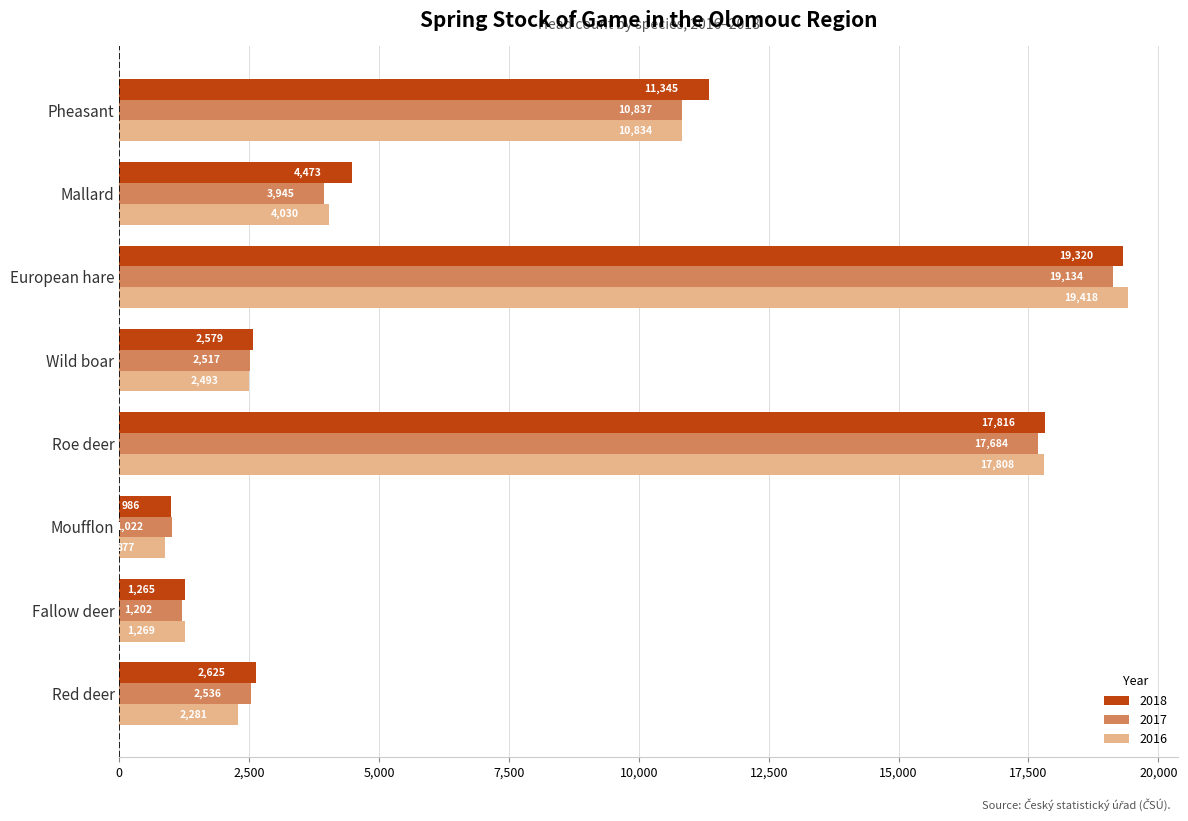

Count the number of categories in the chart.

8